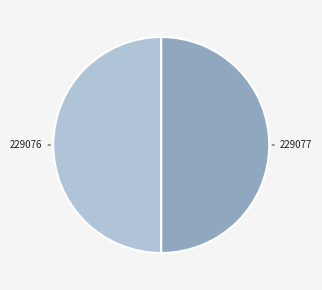

Approximately how many times larger is the value at 229077 compared to 229076?

1.0